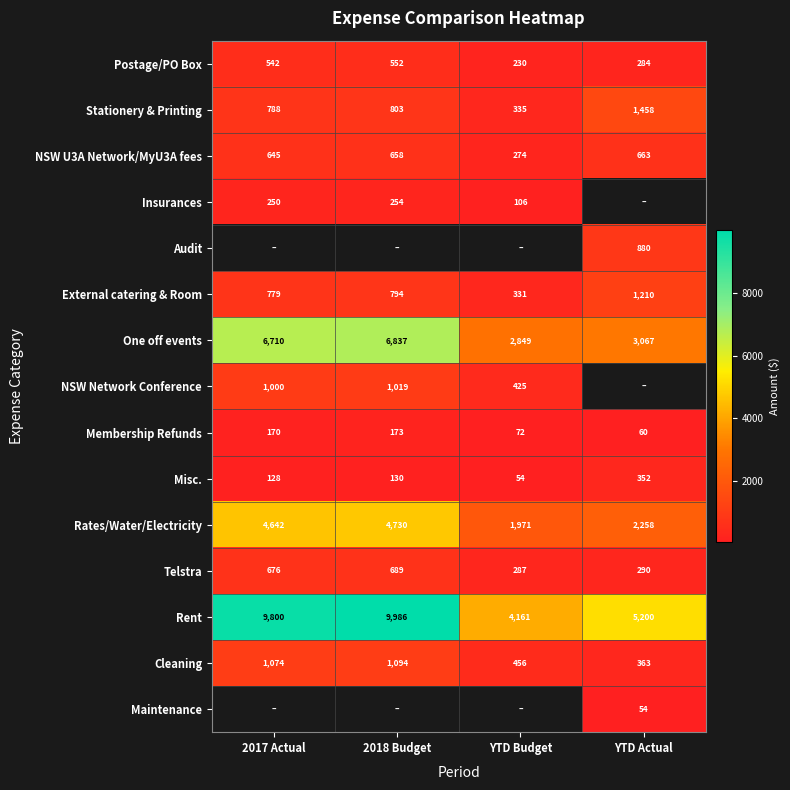

The value of Insurances at YTD Budget is 144.9. True or false?

False